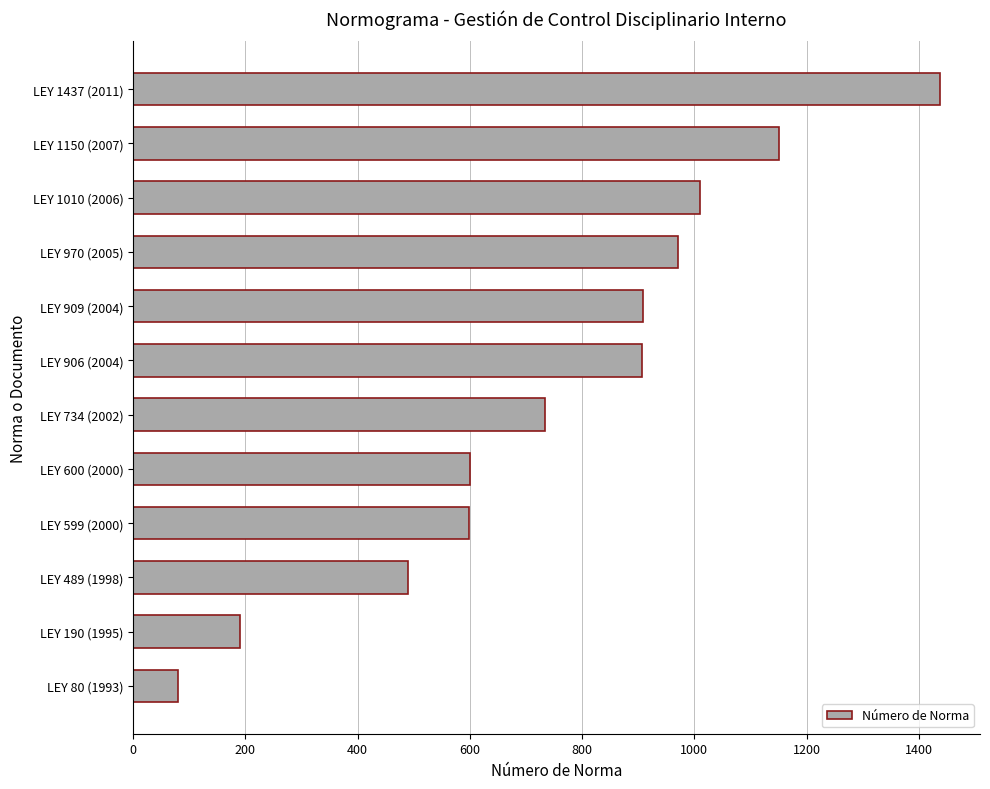

True or false: the data shows 80 at LEY 80 (1993).

True